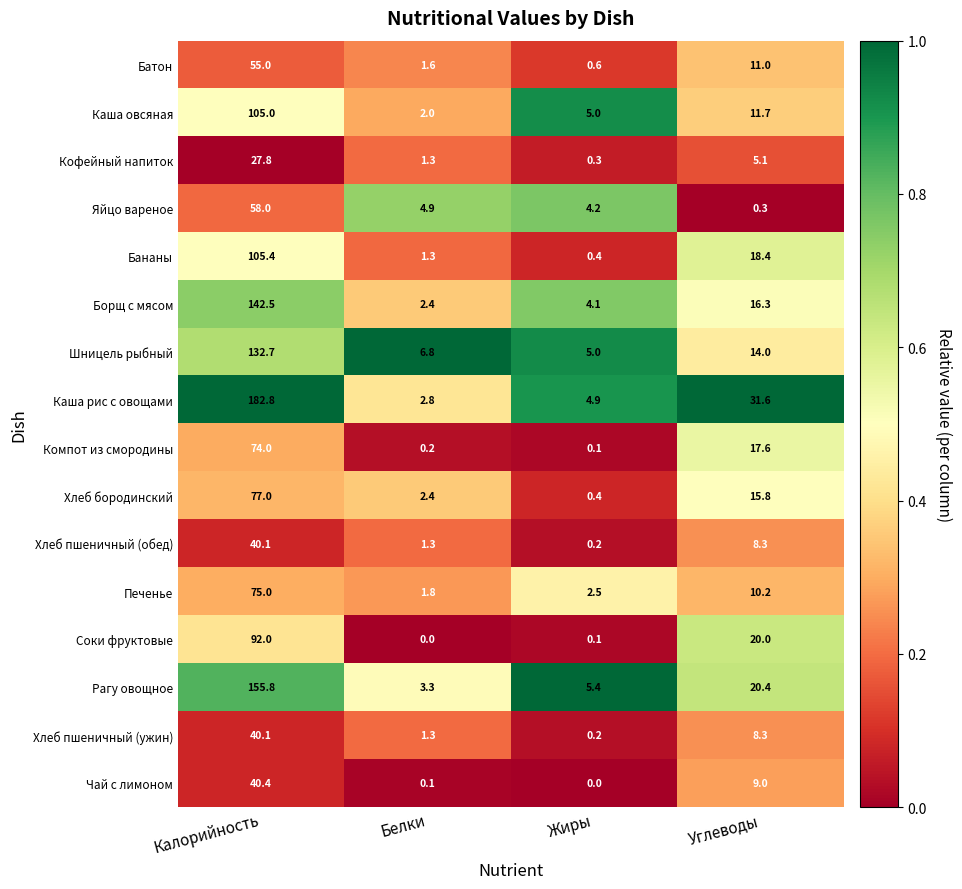

Which series has the widest spread of values?

Каша рис с овощами